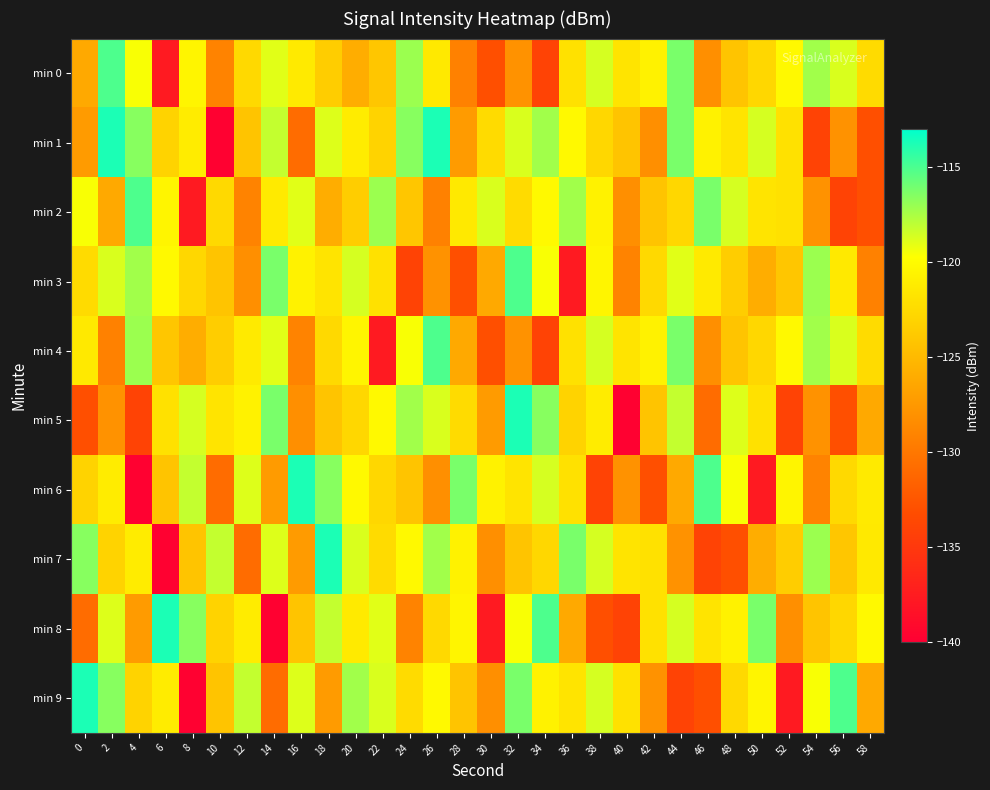

What is the difference between the highest and lowest values at 34?

18.9